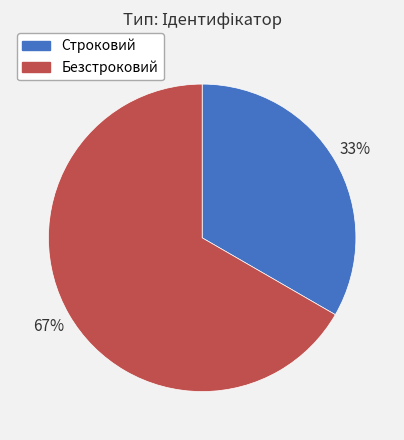

Rank the categories by value from highest to lowest.

Безстроковий, Строковий